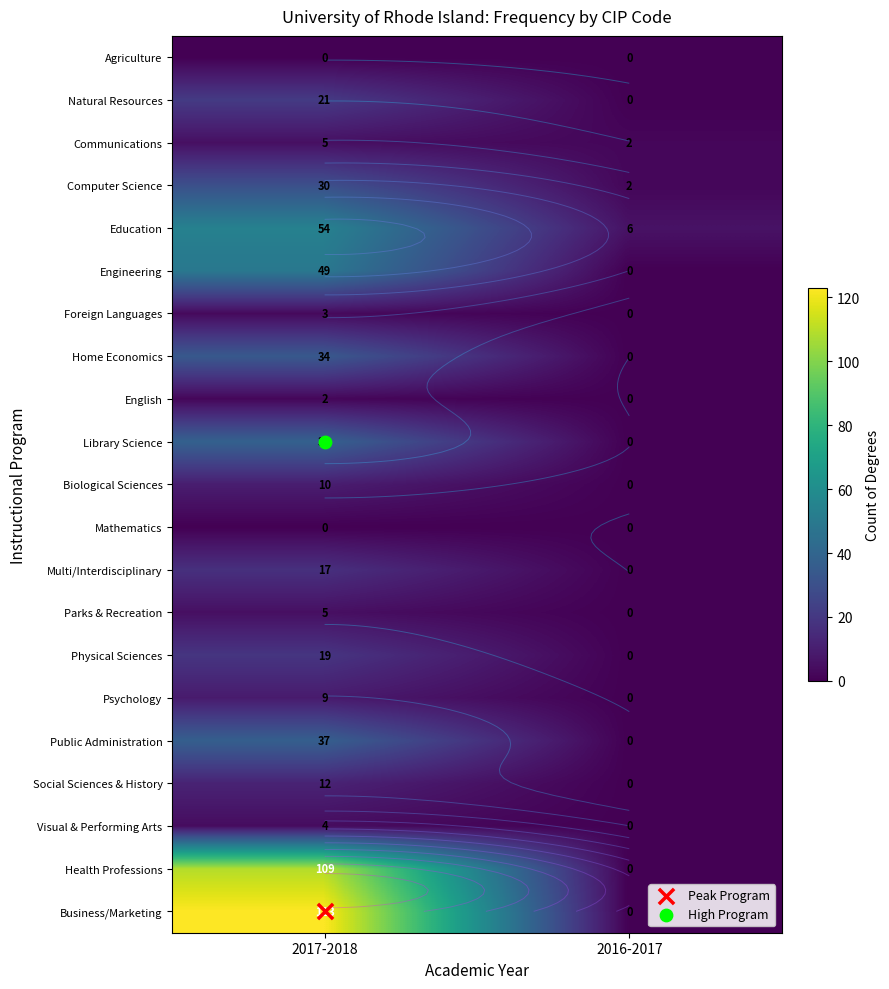

At which label does Home Economics reach its minimum?

2016-2017